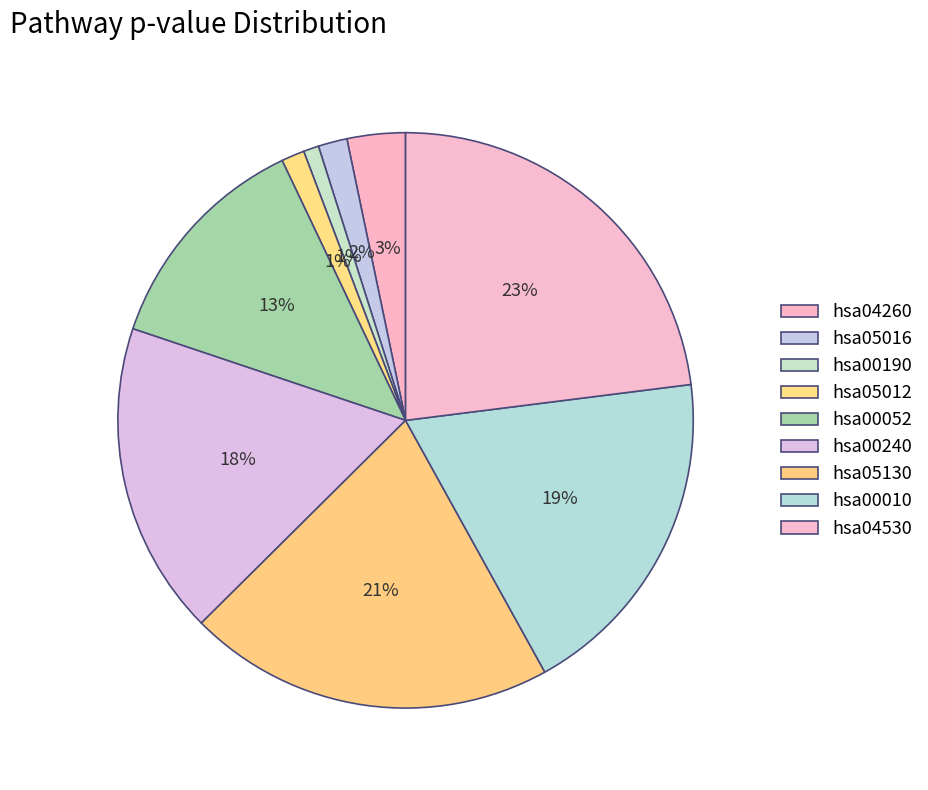

Between hsa04260 and hsa05012, which is larger?

hsa04260